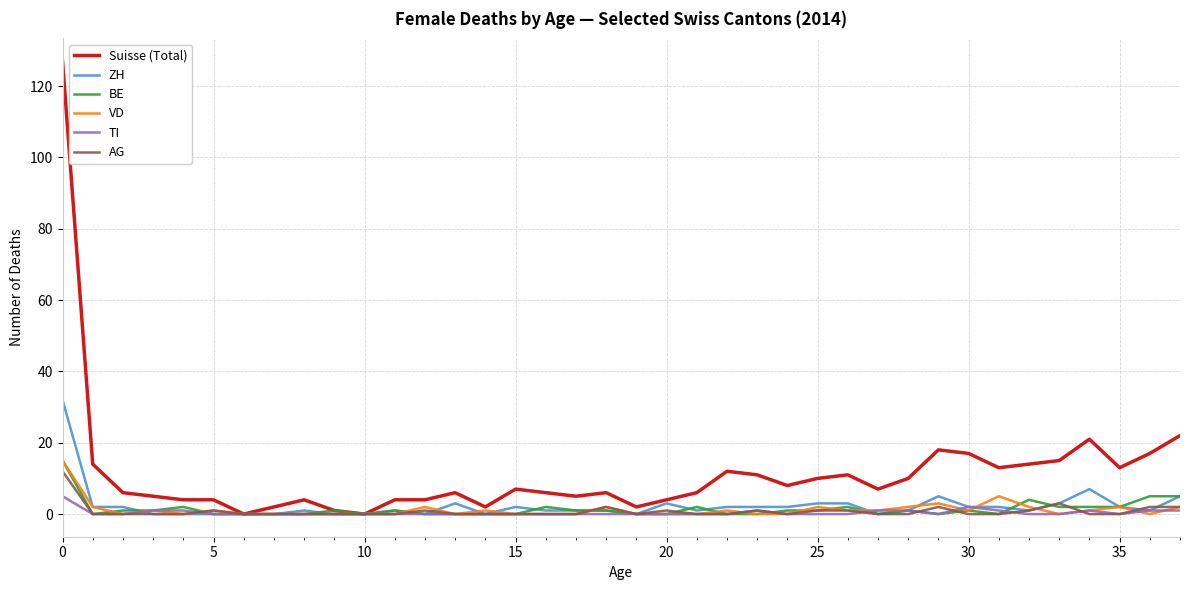

What is the maximum value shown in the chart?

127